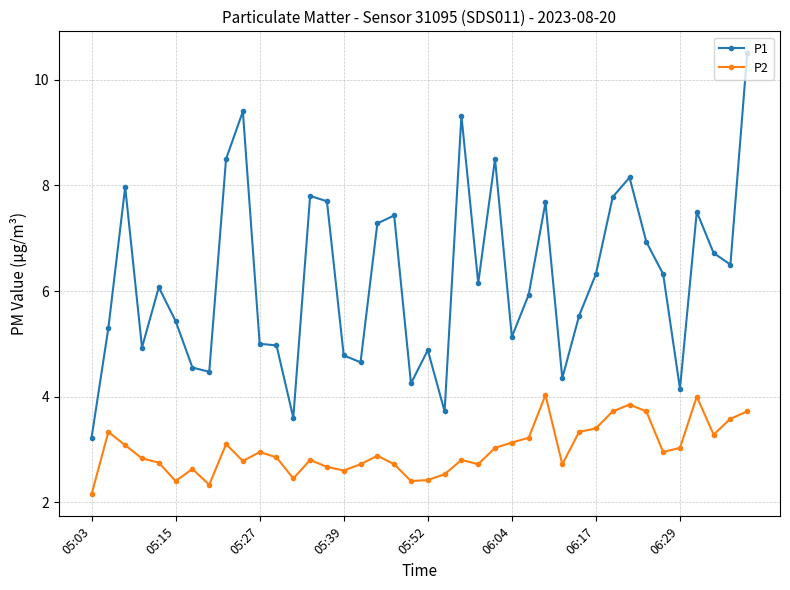

True or false: P1 has more than 0 points higher than both neighbors.

True